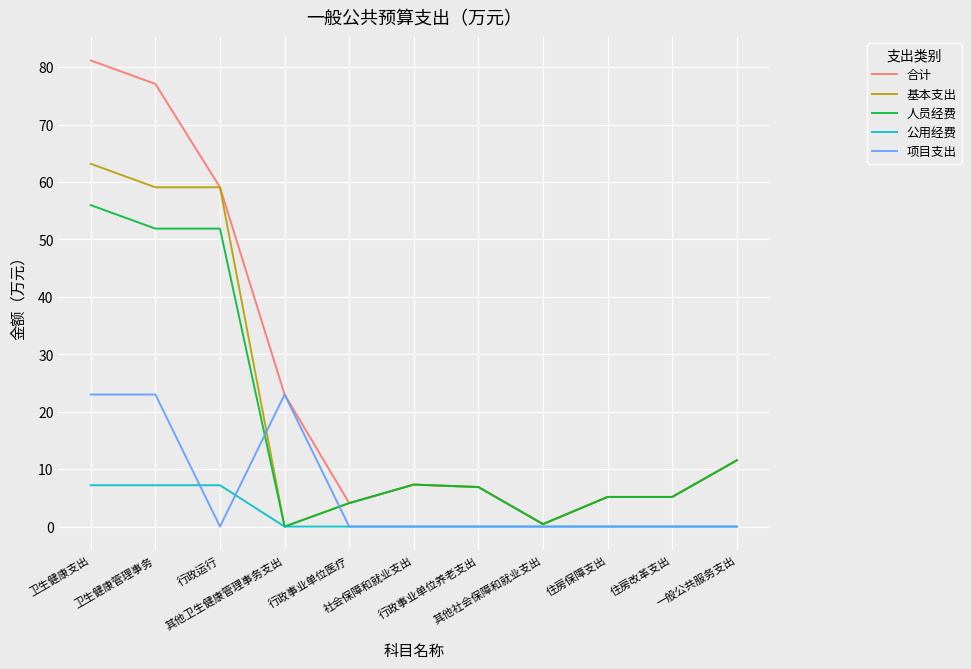

At which label is 基本支出 closest to 31?

一般公共服务支出